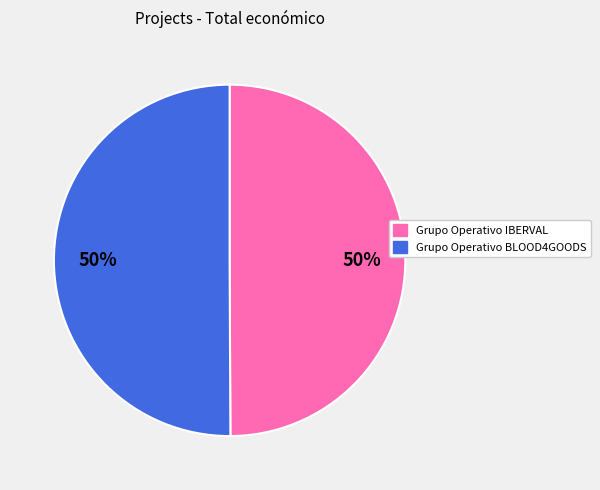

Approximately how many times larger is the value at Grupo Operativo BLOOD4GOODS compared to Grupo Operativo IBERVAL?

1.0